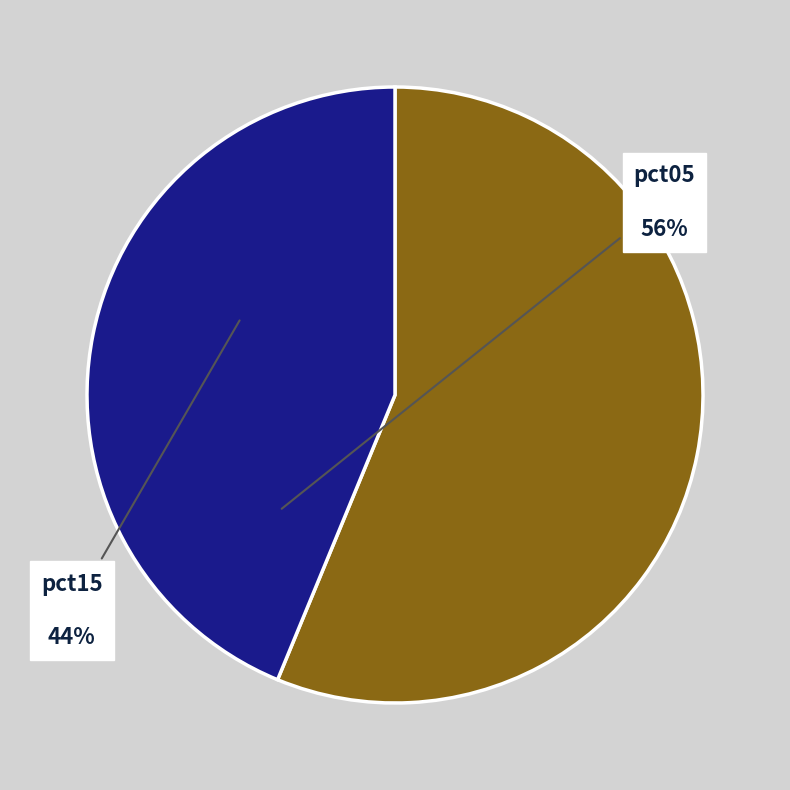

Is it true that pct15 is 44% of the pie?

True